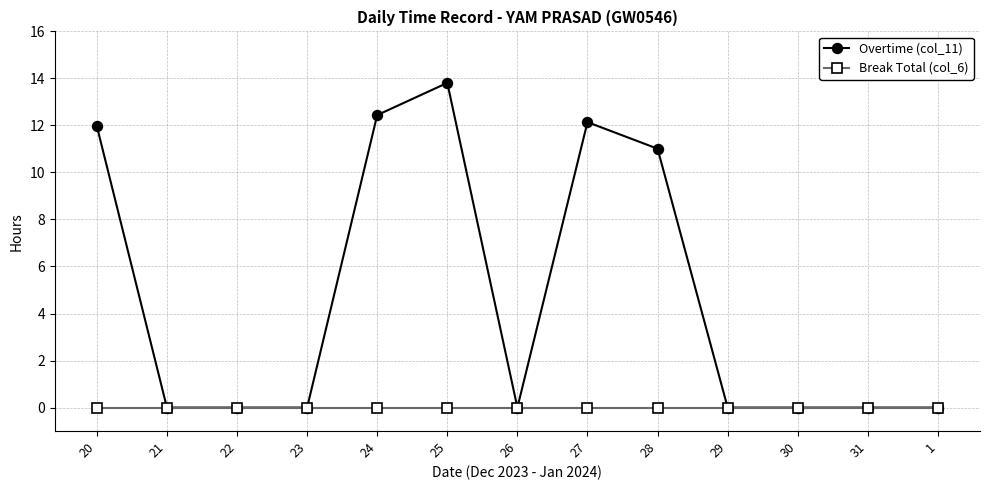

Which series has the largest range (max minus min)?

Overtime (col_11)